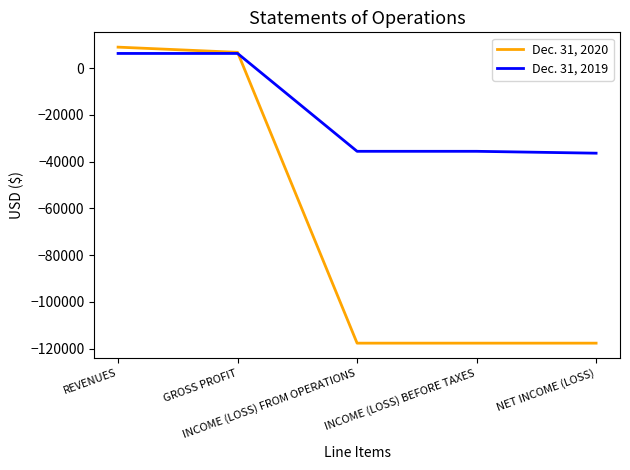

Reading right to left, list all the values displayed in this chart.

Dec. 31, 2020: -117673	-117673	-117673	6772	9000
Dec. 31, 2019: -36380	-35580	-35580	6300	6300